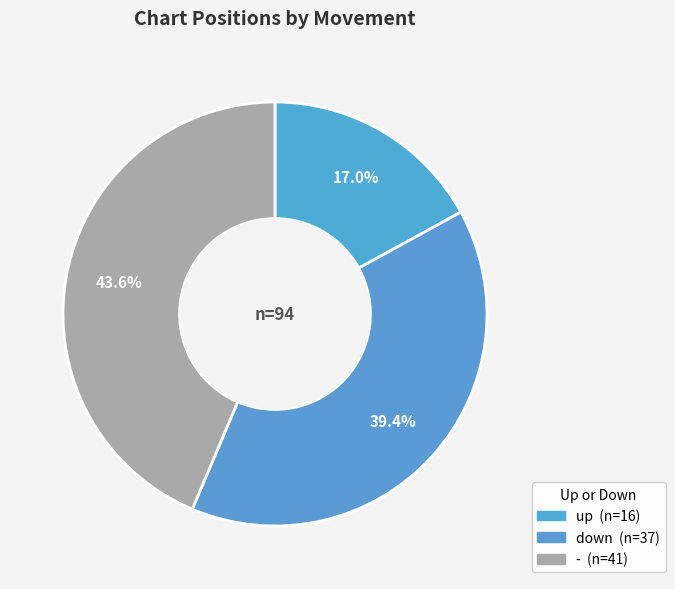

Count the number of slices in the pie.

3